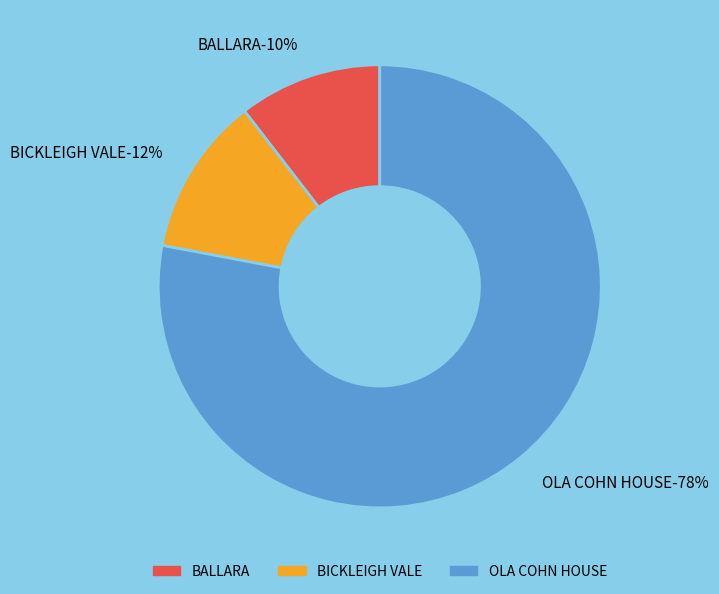

The OLA COHN HOUSE slice represents 78% of the pie. True or false?

True